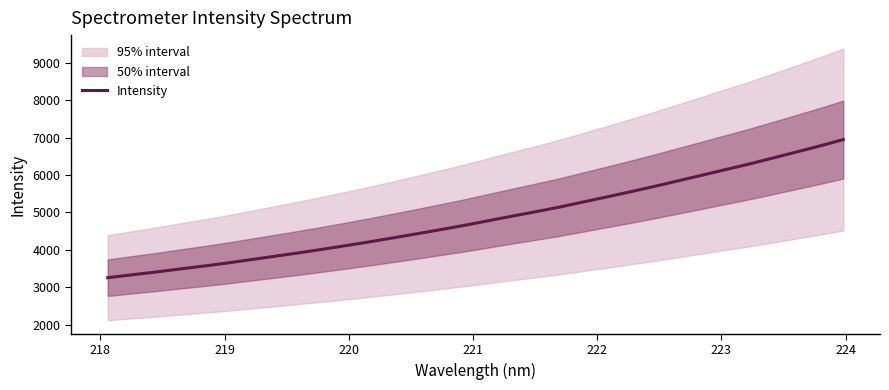

What is the difference between the second highest and minimum values?

3523.0